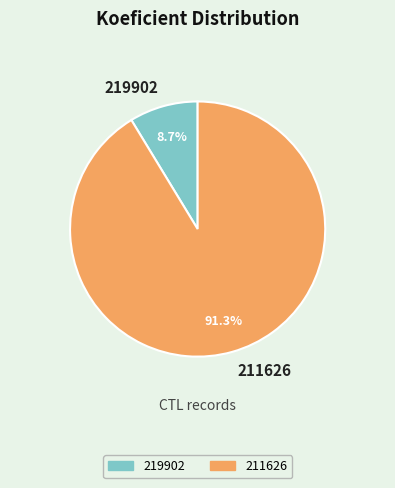

To the nearest percent, what percentage of the pie is 219902?

9%